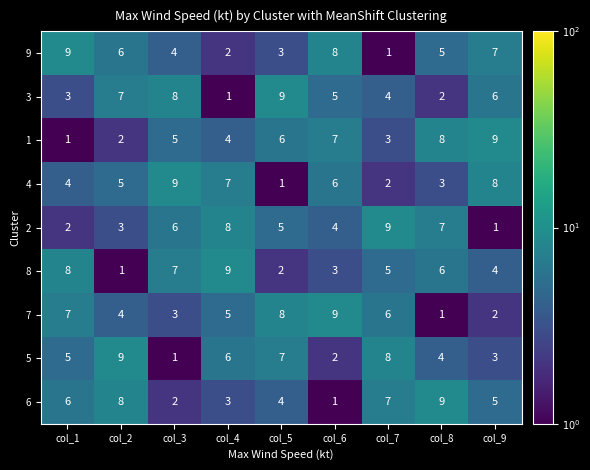

What is the sum of the 4 values at col_2 and col_4?

12